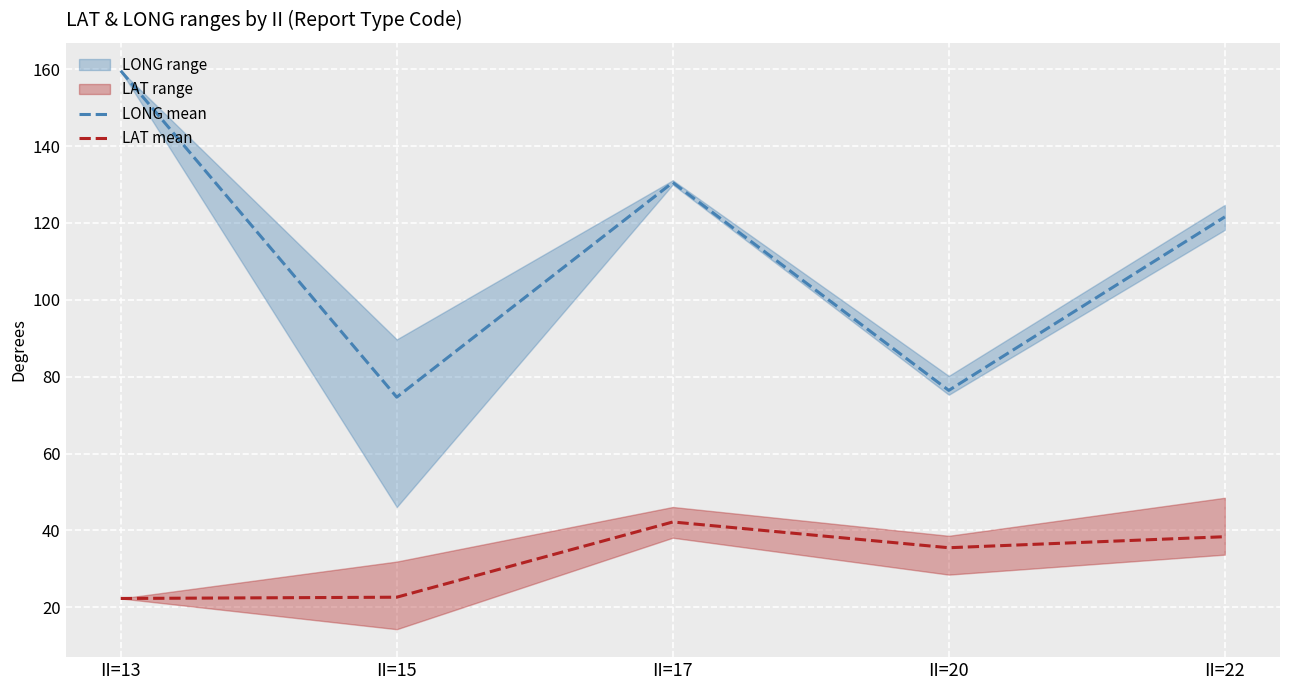

True or false: LAT mean has more than 0 interior local peaks.

True